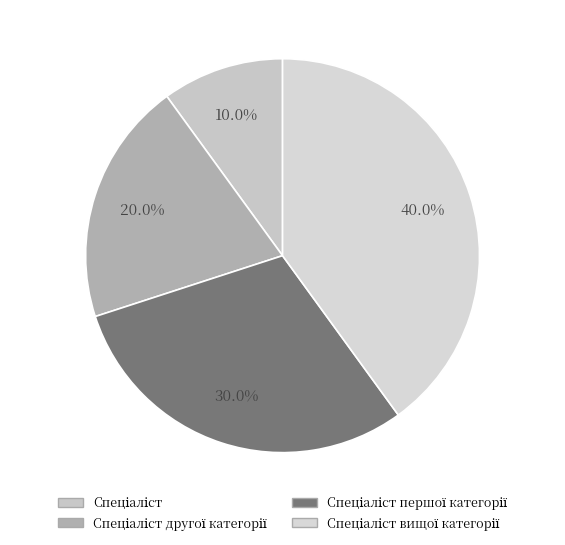

How many segments does this pie chart have?

4